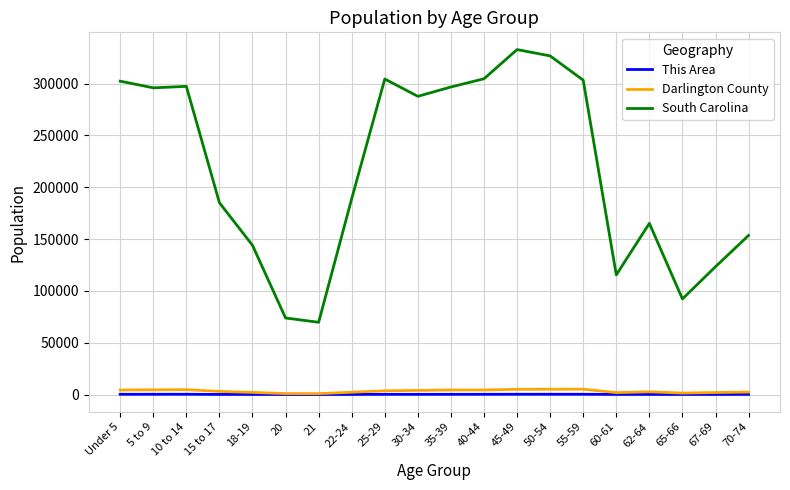

Between 50-54 and 70-74, which series saw the biggest shift?

South Carolina